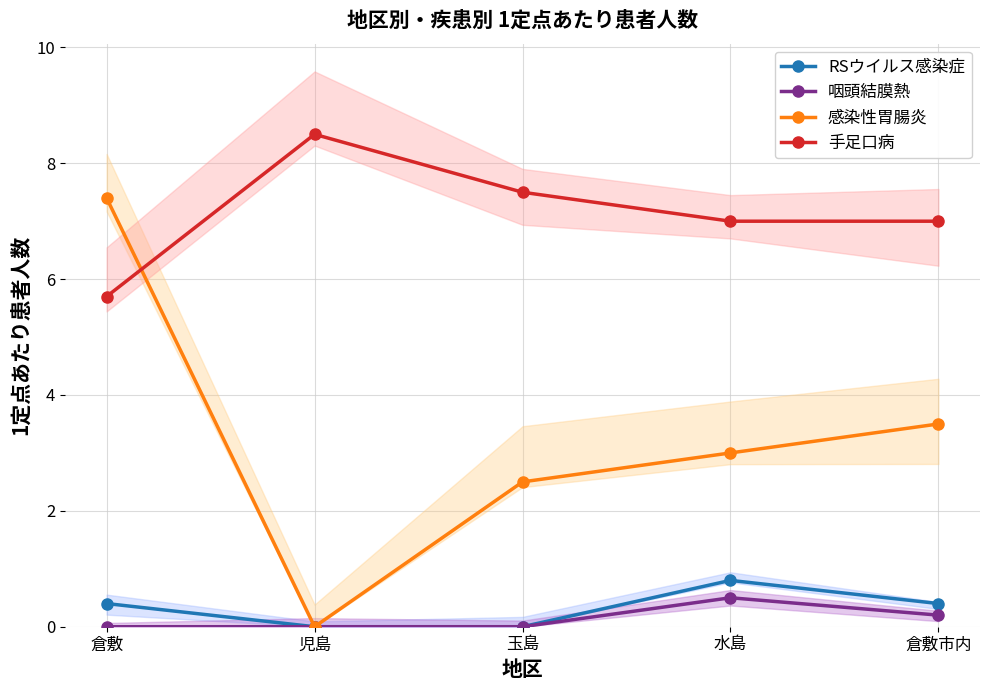

What is the label of the 3rd point from the left?

玉島